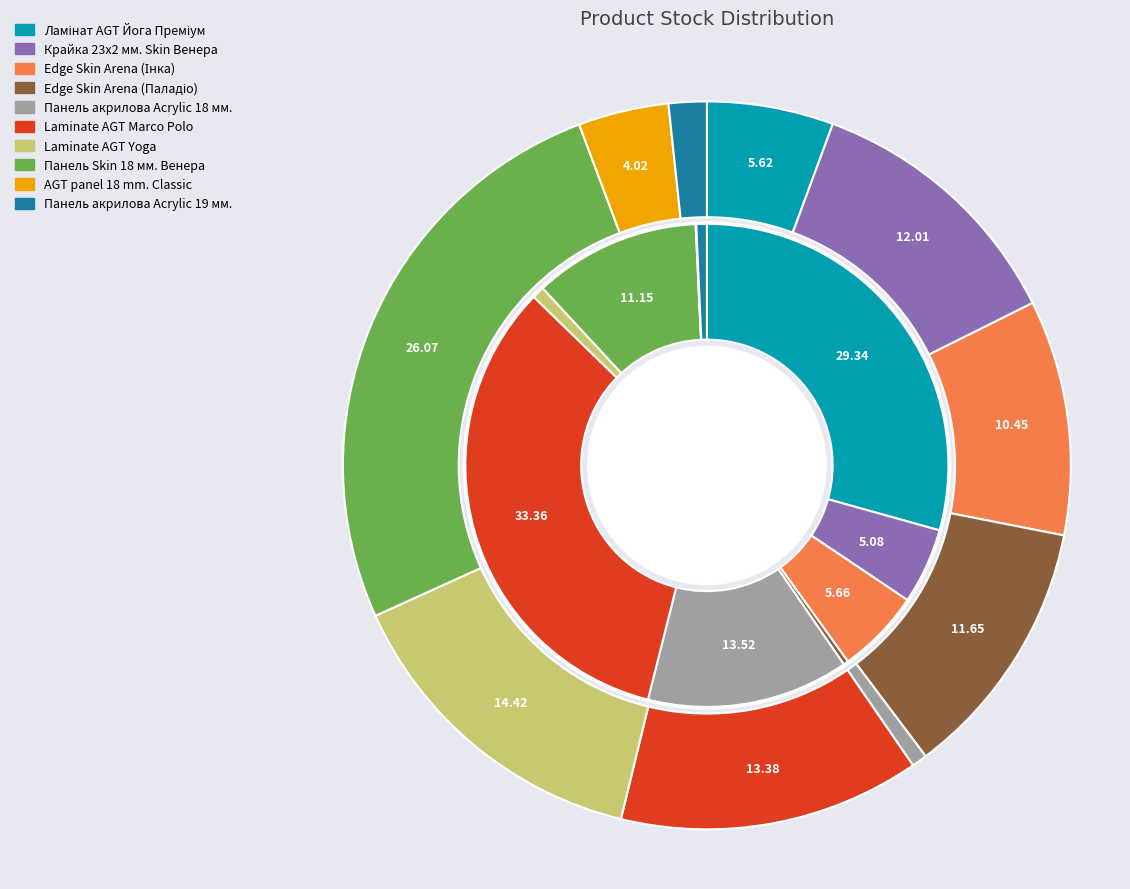

Which series has the largest range (max minus min)?

inner